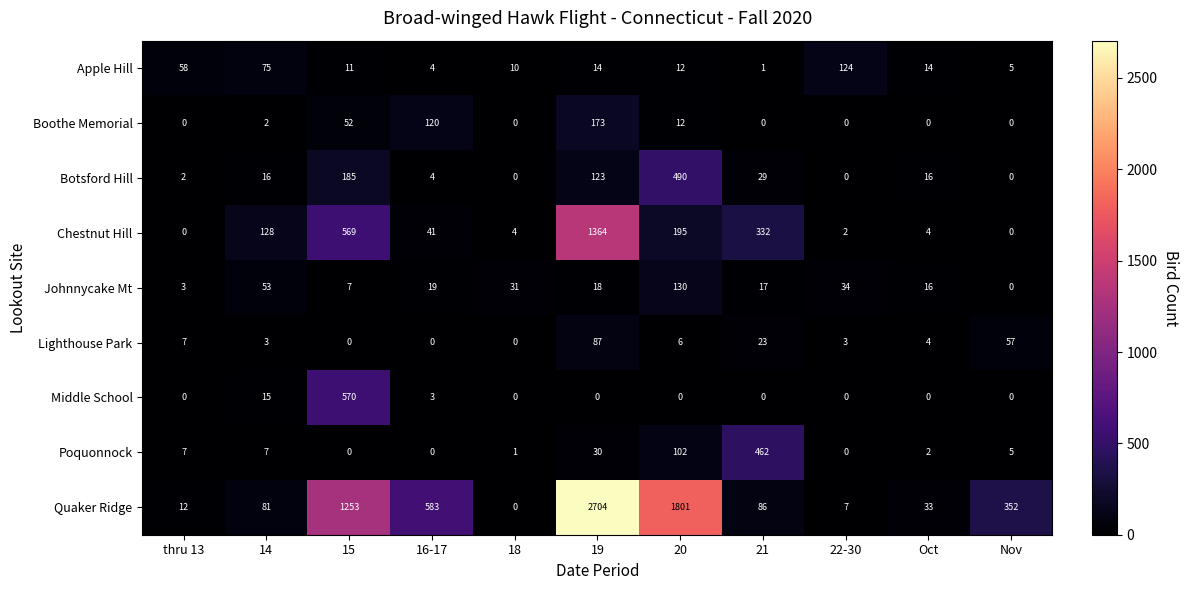

Which category has the highest value across all series?

19